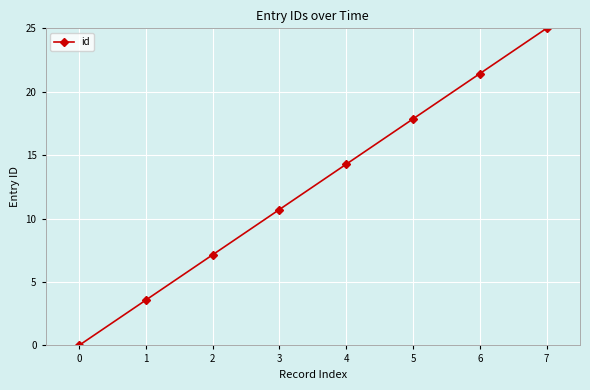

List the labels in order of value, largest first.

7, 6, 5, 4, 3, 2, 1, 0